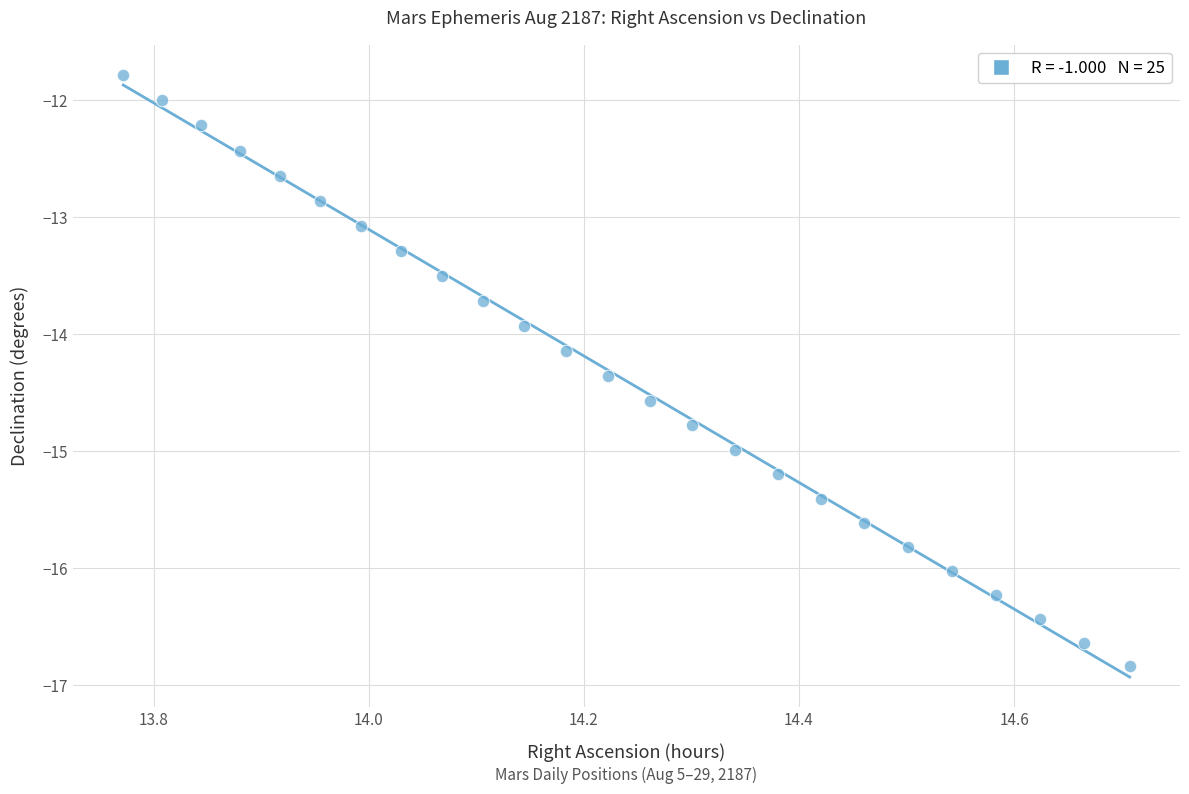

What is the range of Y values (max minus min)?

5.1